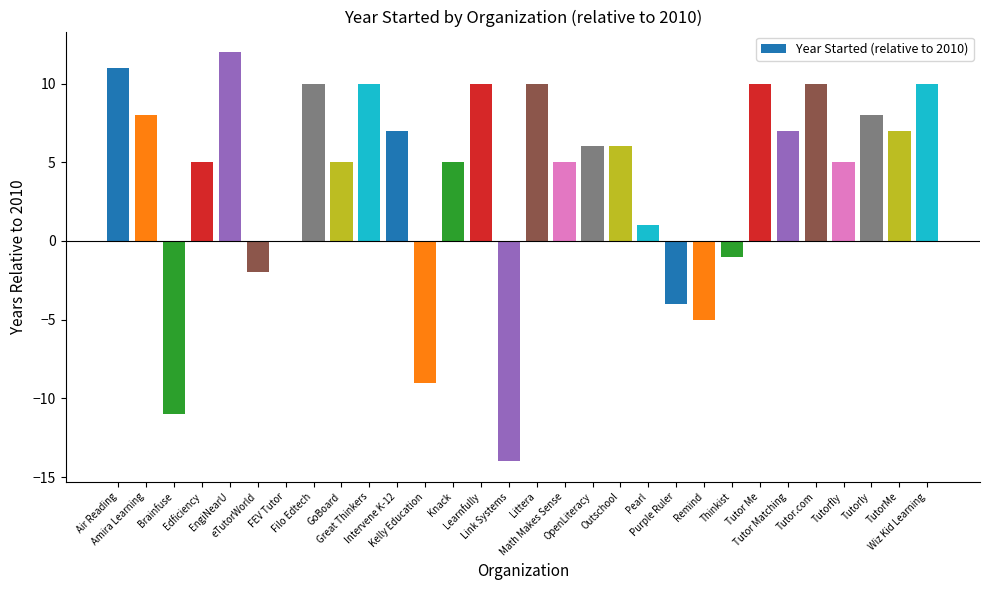

Between Intervene K-12 and Tutorfly, which is larger?

Intervene K-12